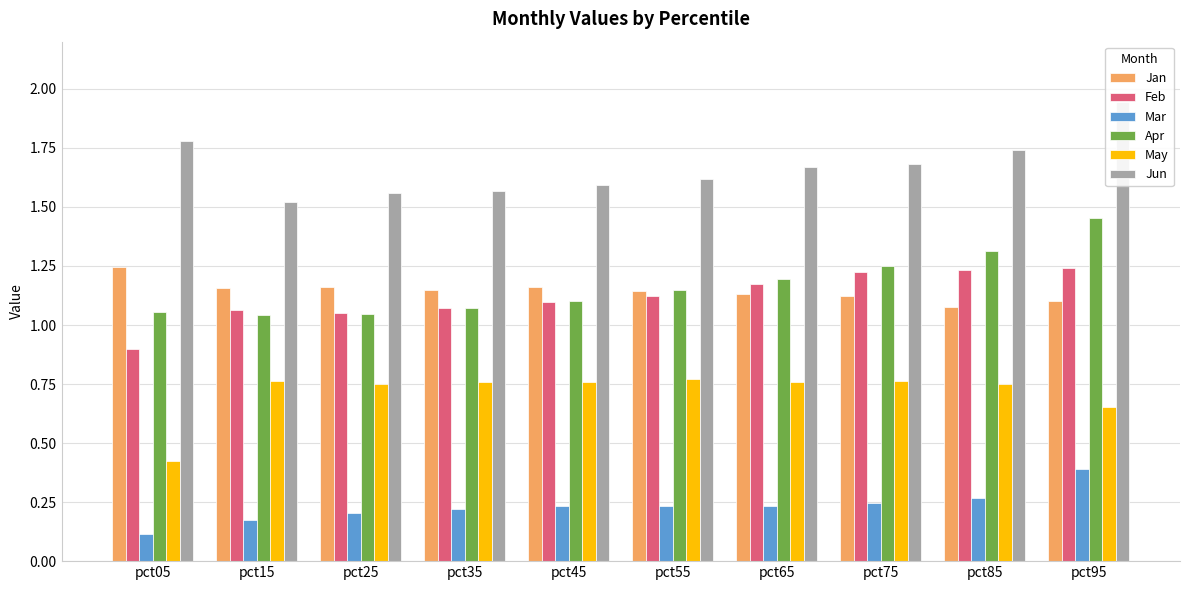

How many Jan values are between 1 and 2?

10